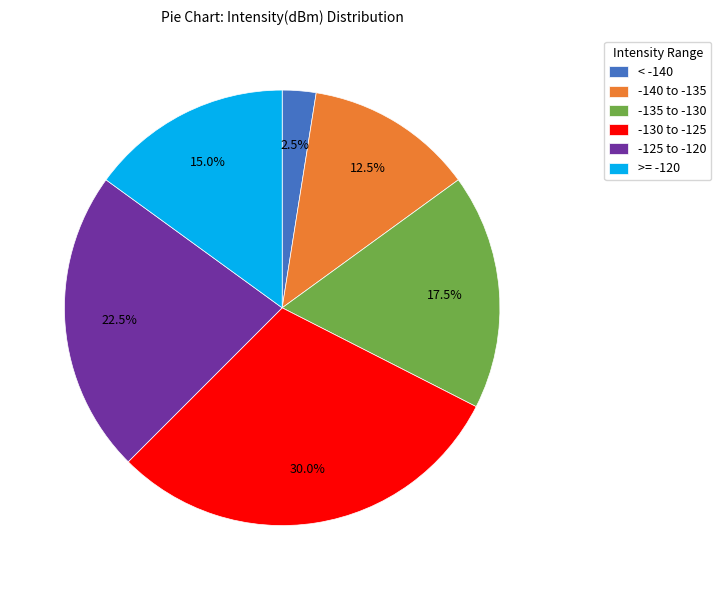

What percentage do < -140 and -140 to -135 together represent?

15.0%